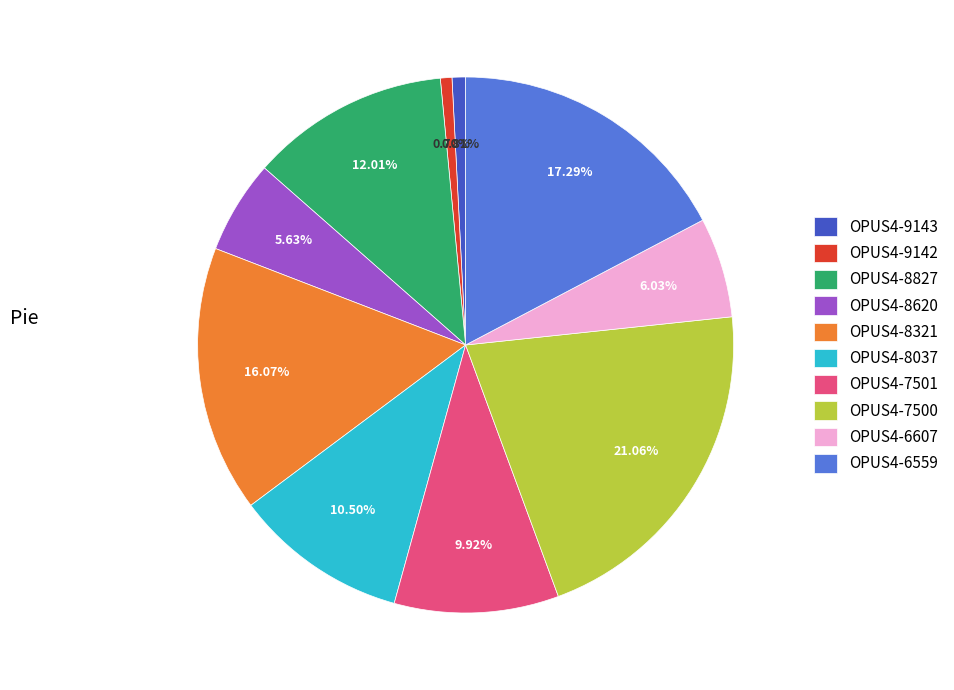

To the nearest percent, what is the difference between the OPUS4-8620 and OPUS4-6559 slice percentages?

12%